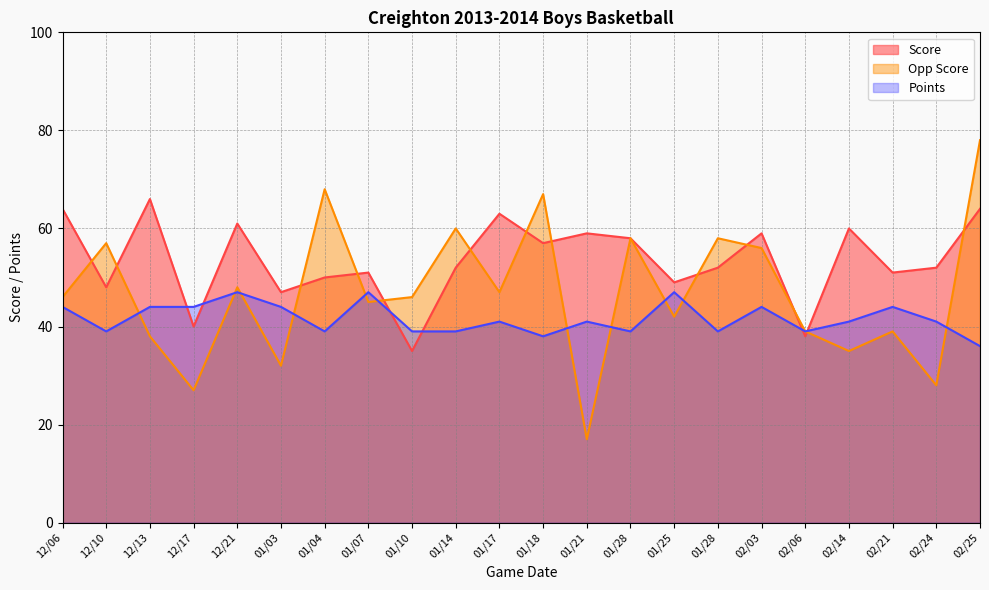

How many intersections are there between Opp Score and Score?

13